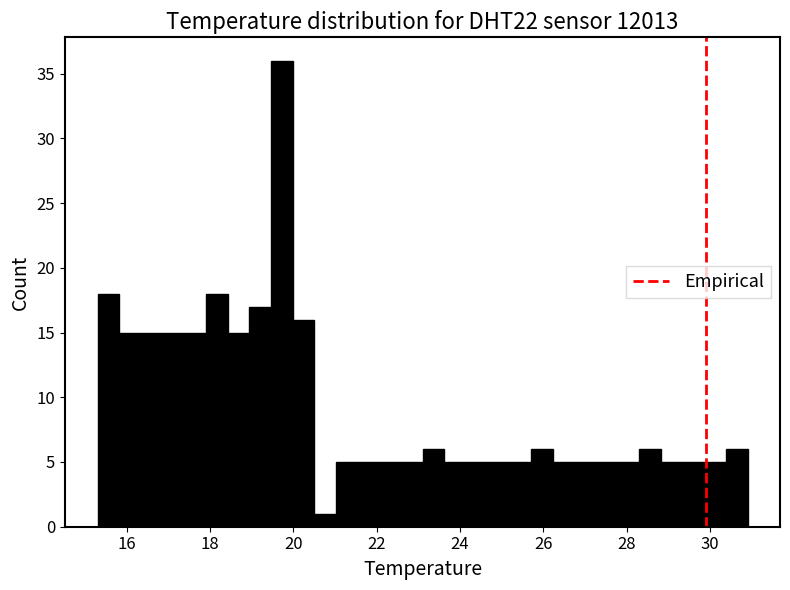

Around what value on the x-axis is the tallest bar? Give the approximate position of its centre, as read against the axis.

19.8